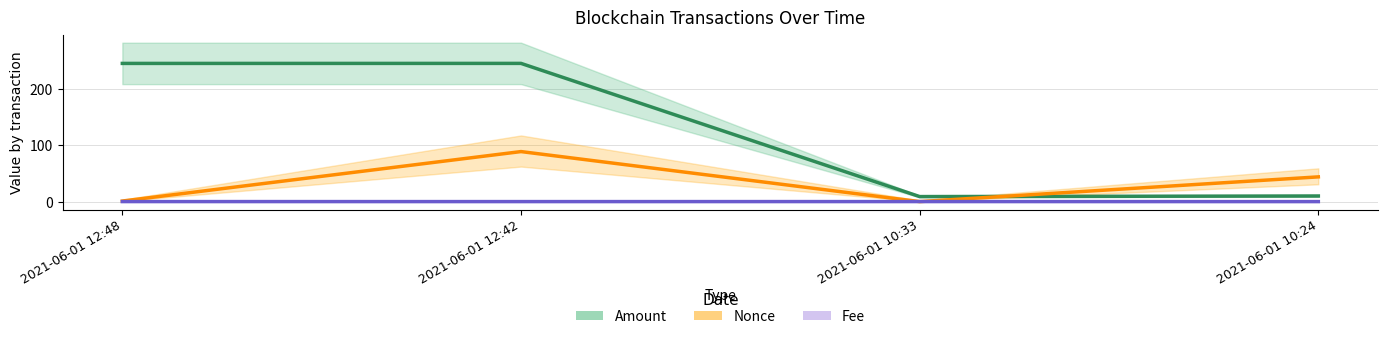

Which series changed the most between 2021-06-01 10:33 and 2021-06-01 12:48?

Amount